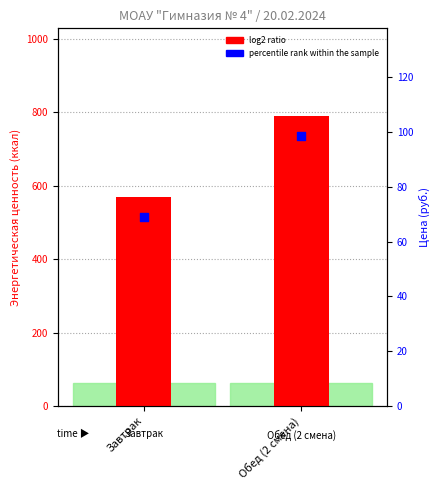

Which series contains the highest Y value?

log2 ratio